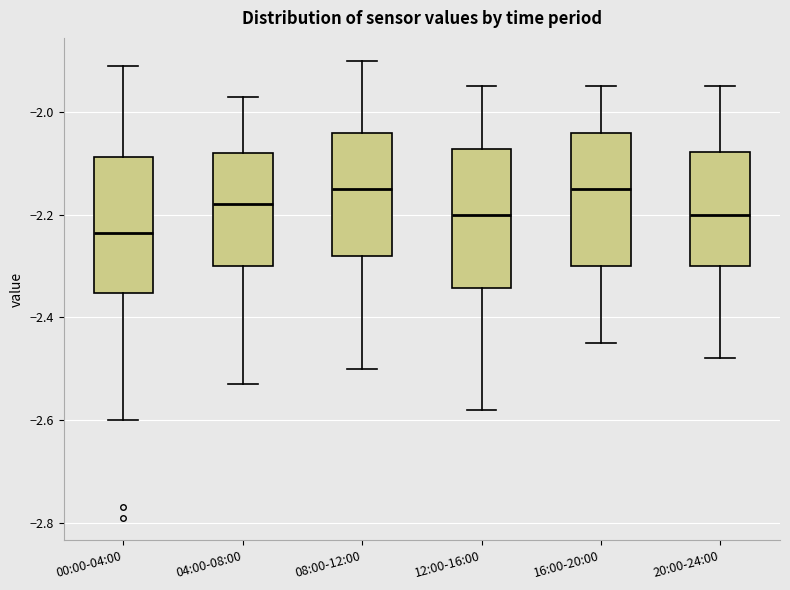

Reading left to right, transcribe this box plot: for each box, give where its median line is, the range the box spans, and where its two whiskers end, as read against the y-axis. The values are not printed on the chart, so give them approximately, as read against the axis.

00:00-04:00: median -2.24, box -2.36 to -2.08, whiskers -2.60 to -1.90
04:00-08:00: median -2.18, box -2.30 to -2.08, whiskers -2.52 to -1.96
08:00-12:00: median -2.14, box -2.28 to -2.04, whiskers -2.50 to -1.90
12:00-16:00: median -2.20, box -2.34 to -2.08, whiskers -2.58 to -1.94
16:00-20:00: median -2.14, box -2.30 to -2.04, whiskers -2.44 to -1.94
20:00-24:00: median -2.20, box -2.30 to -2.08, whiskers -2.48 to -1.94